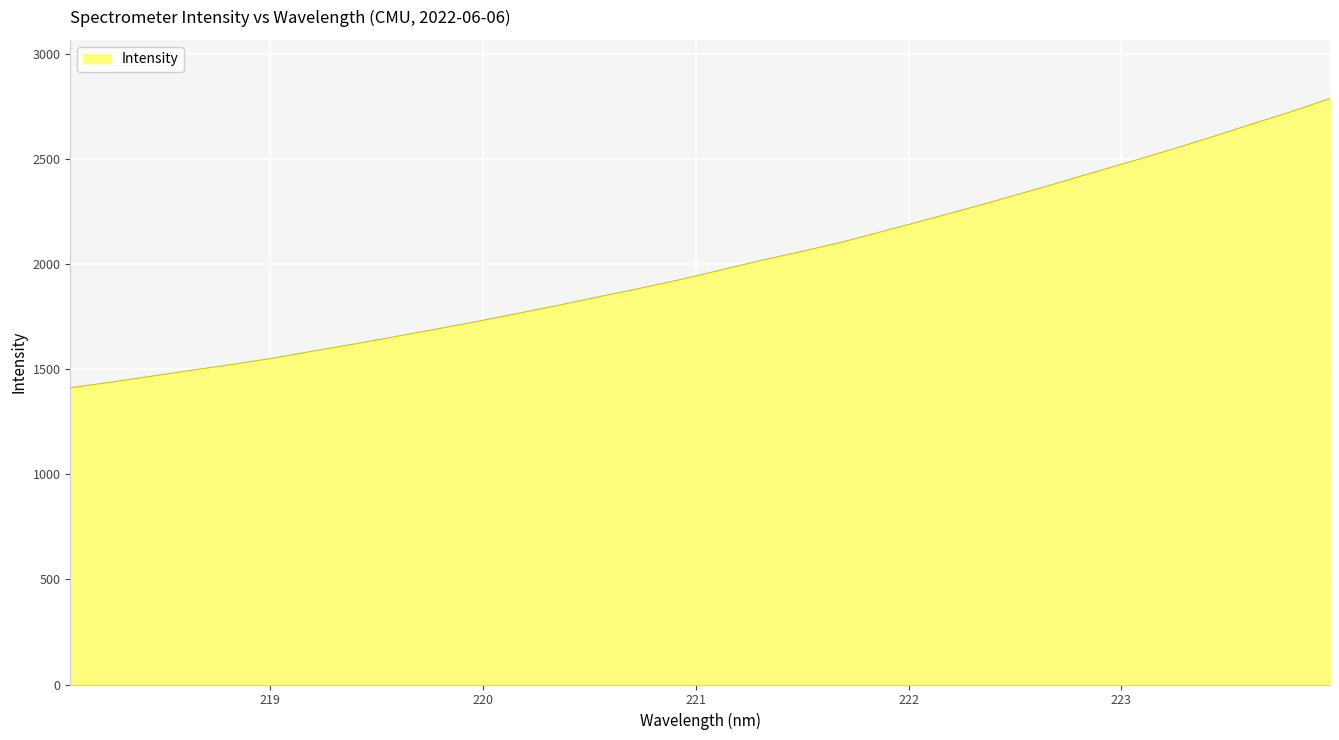

What is the minimum value shown in the chart?

1411.4